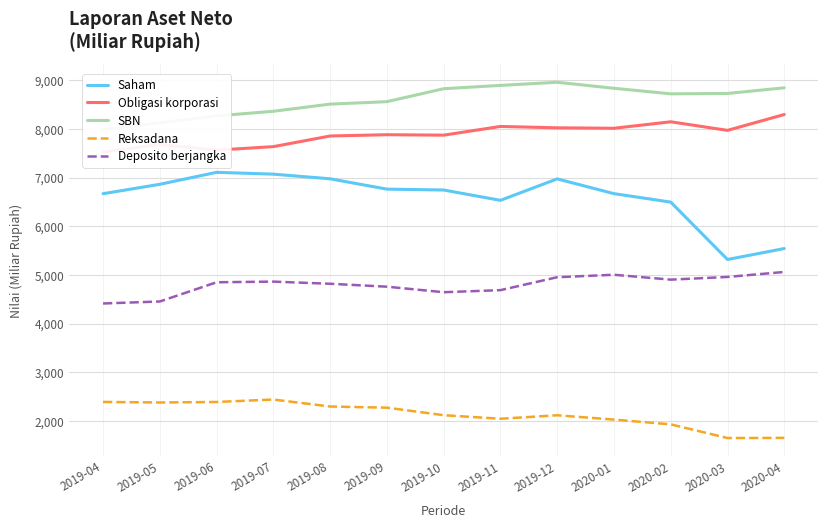

What is the maximum value shown in the chart?

8962.0